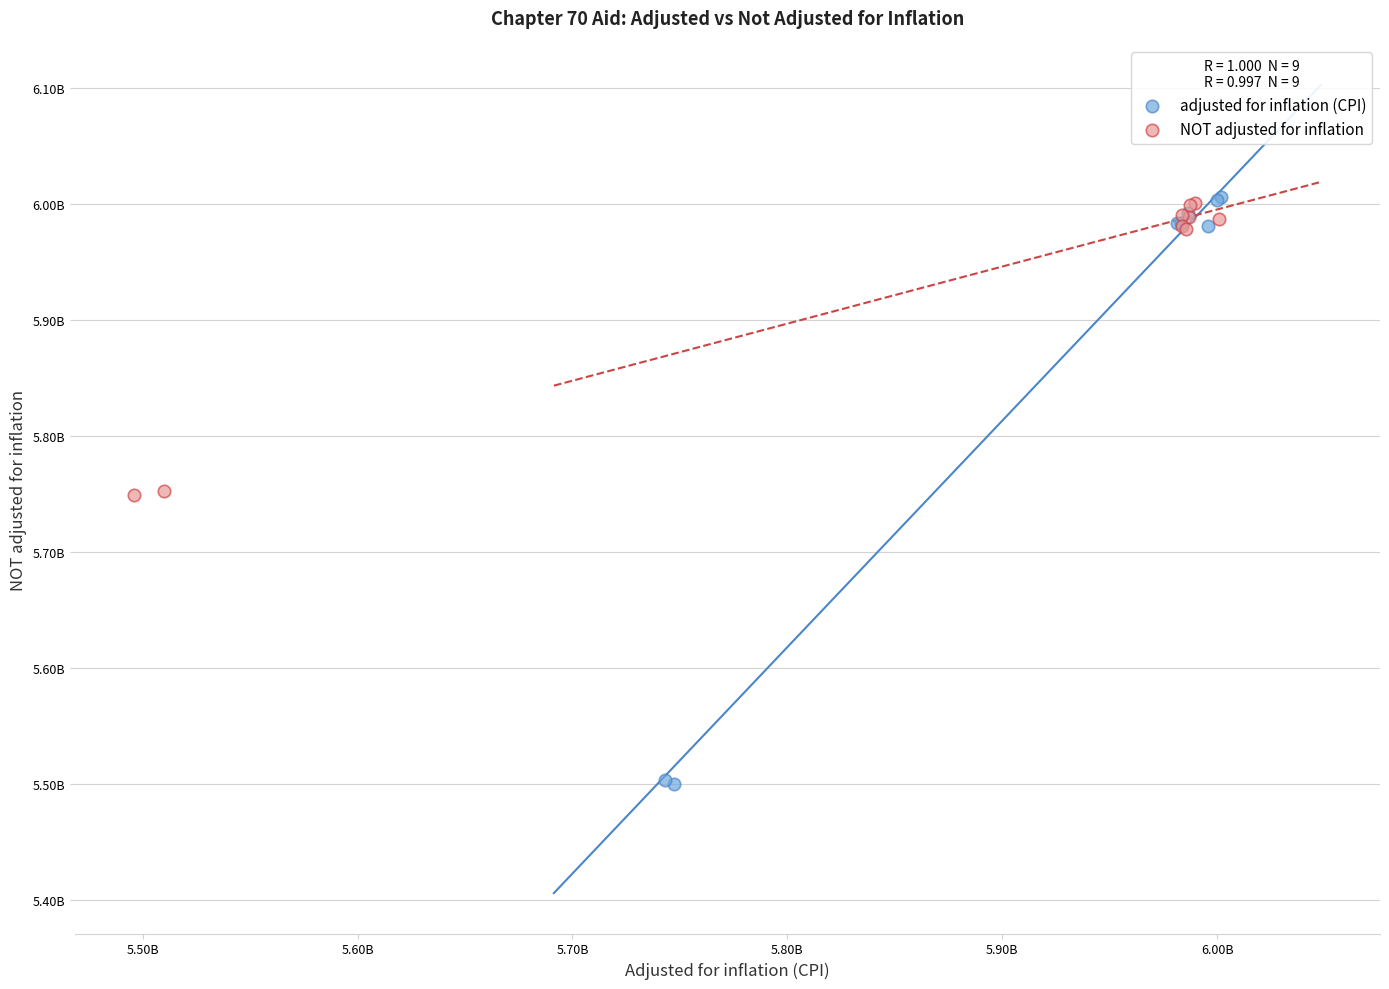

Which series has the largest Y range (max minus min)?

adjusted for inflation (CPI)